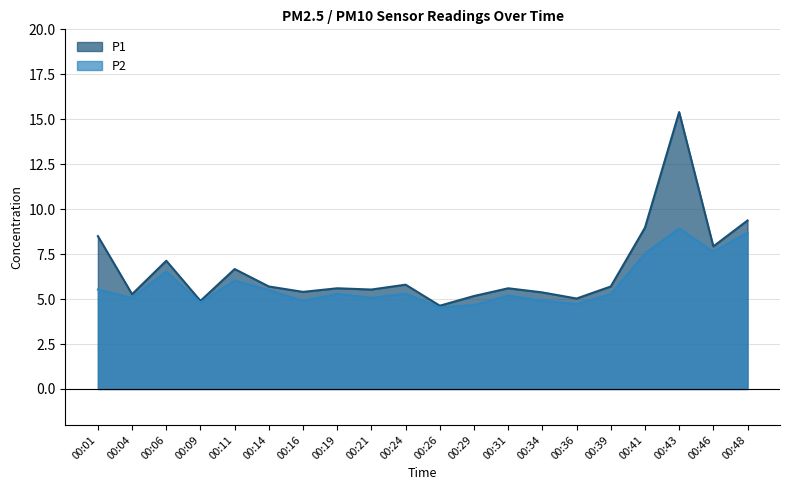

What is the minimum value for P1?

4.6